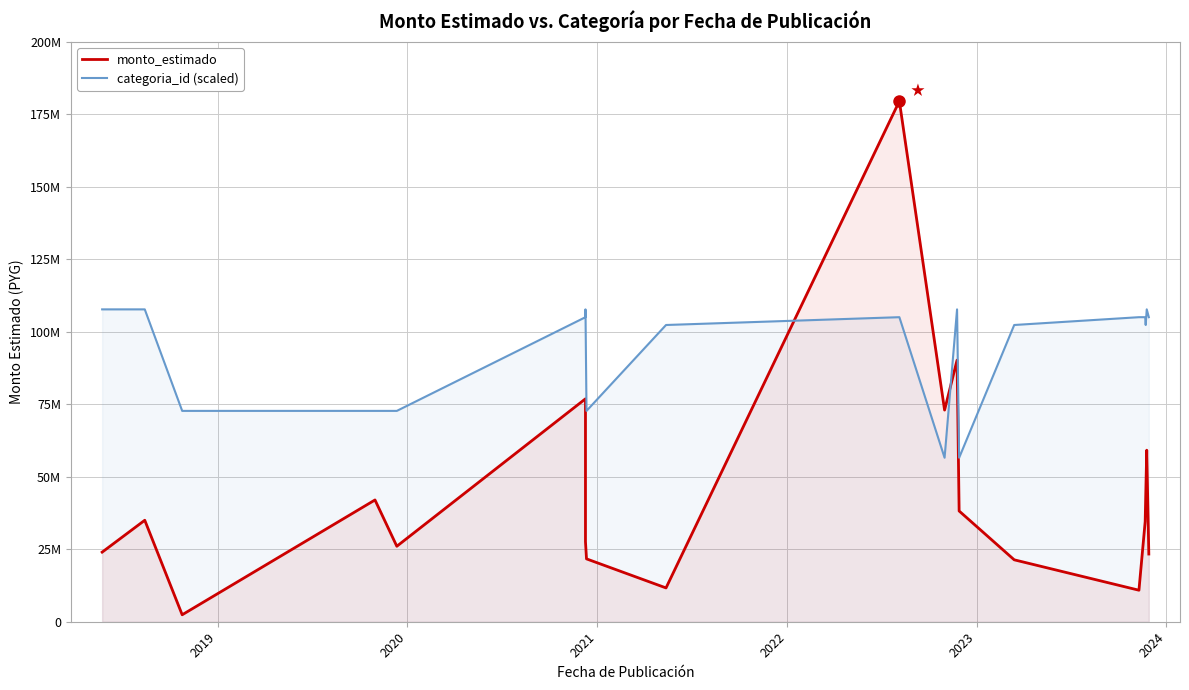

At how many categories does at least one series exceed 108991554?

1